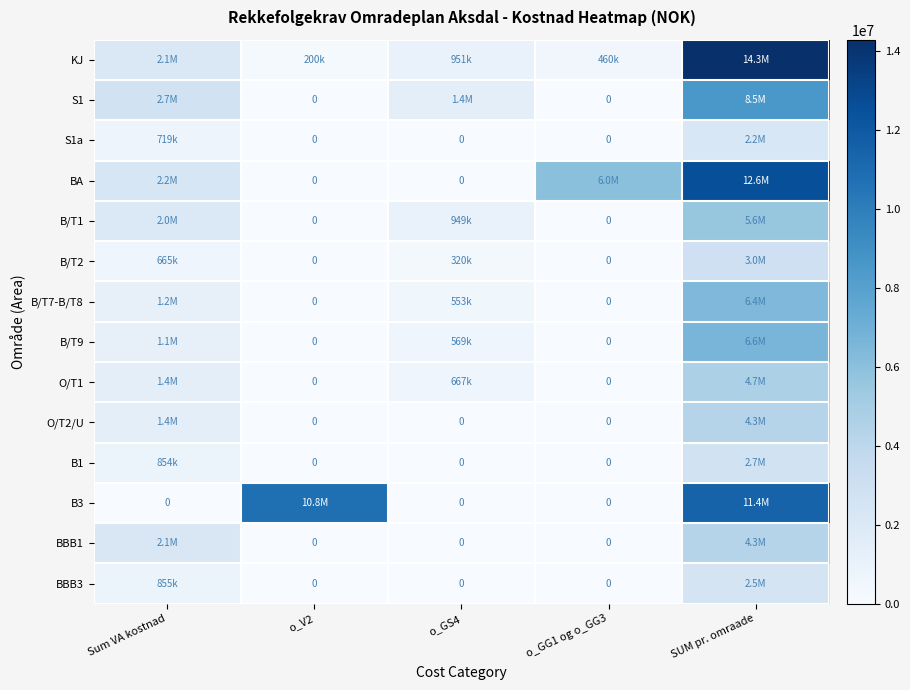

Is it true that B3 equals 4737618.1 at o_GS4?

False